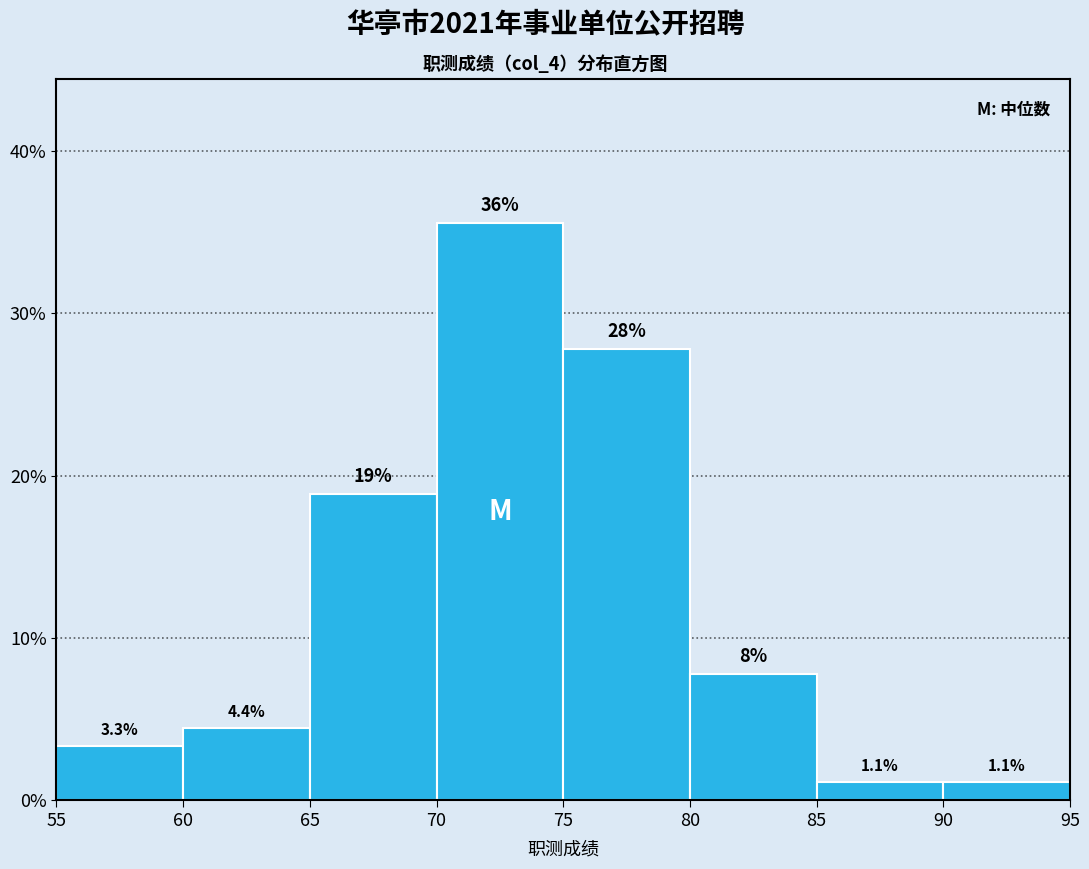

Over which range of the x-axis is the bar tallest?

70 to 75